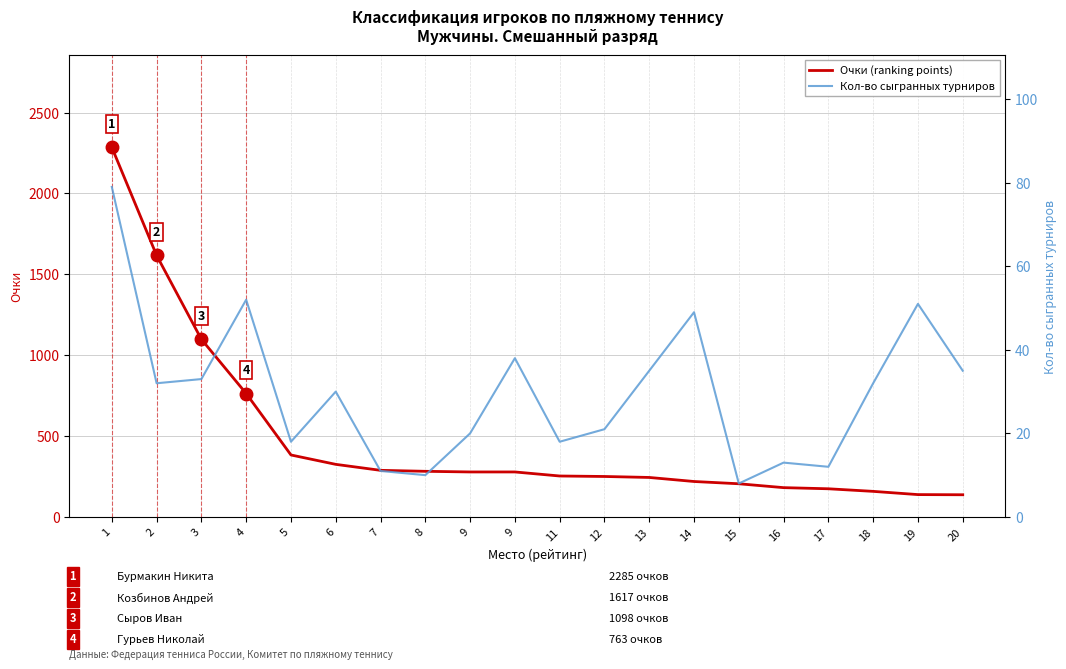

What is the sum of the Очки (ranking points) values at 8 and 7?

570